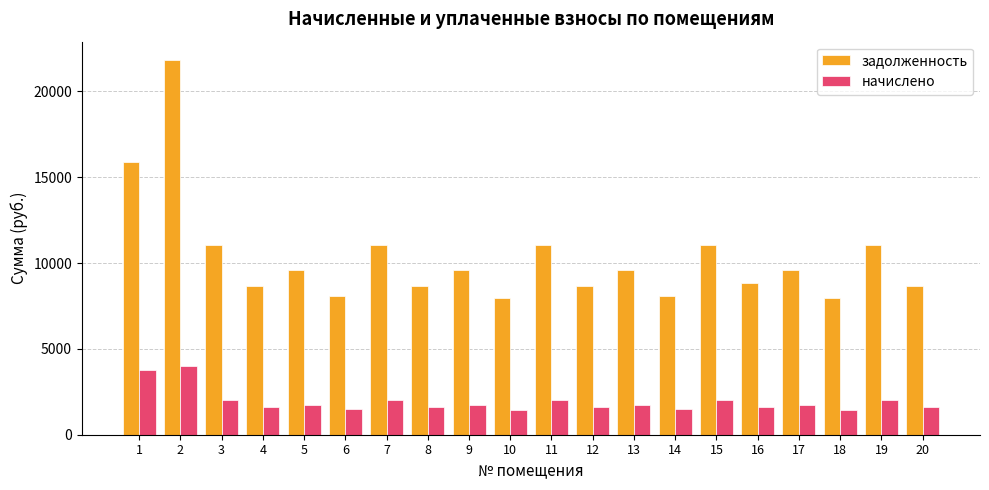

True or false: задолженность has a value of 18818.7 at 11.

False